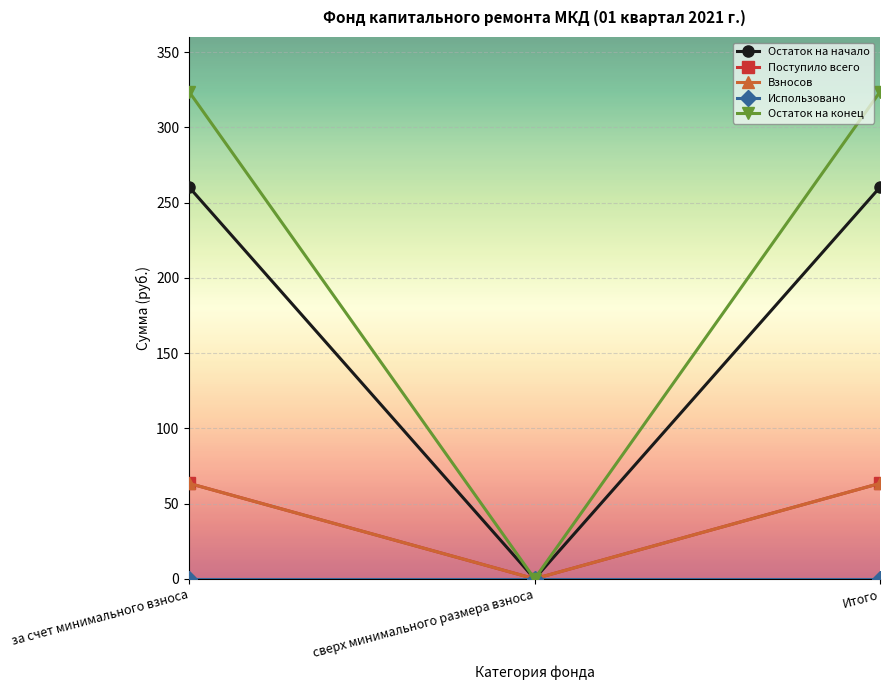

Is this an area chart (filled region under the line)?

No